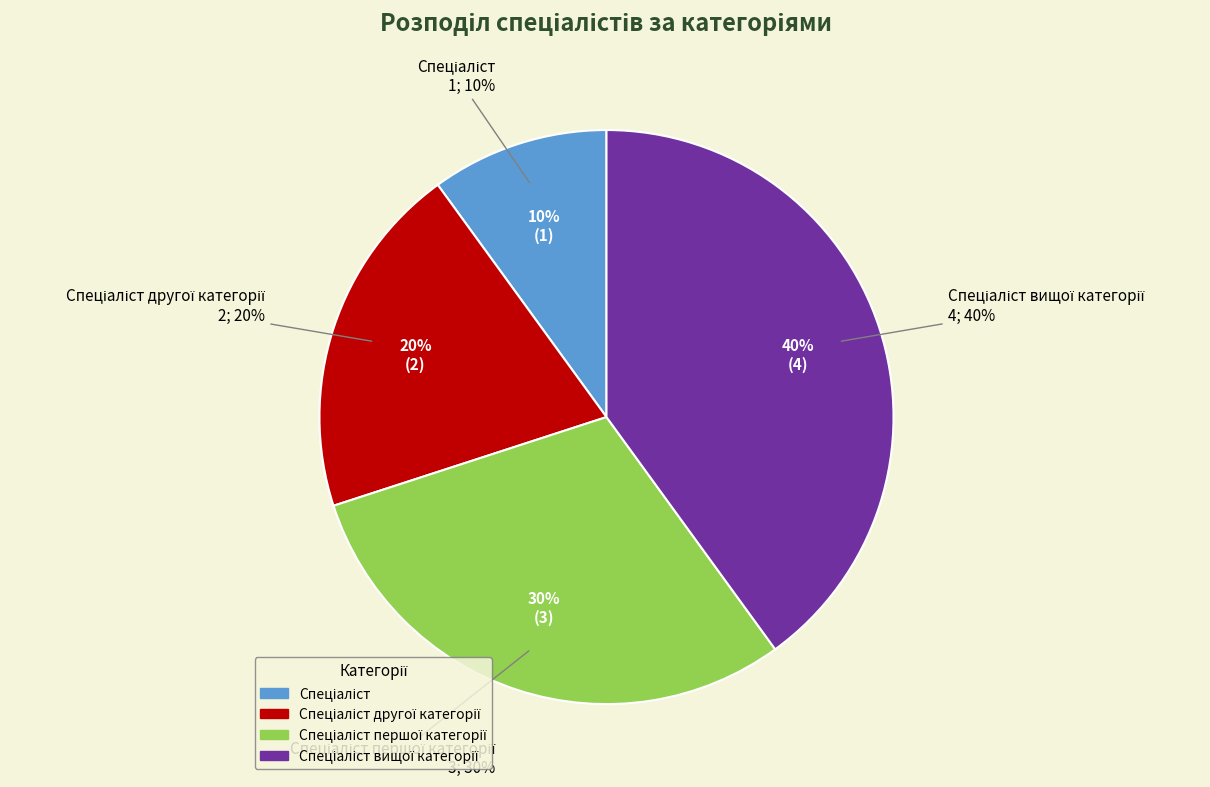

To the nearest percent, what is the average slice percentage?

25%